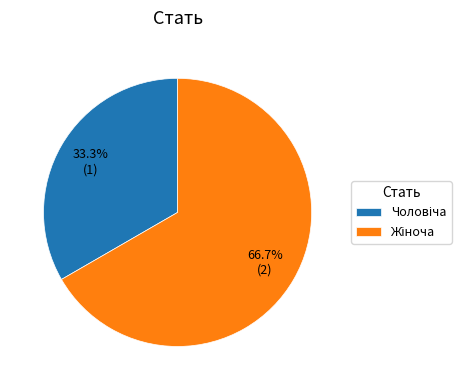

Is there a majority slice in this chart?

Yes